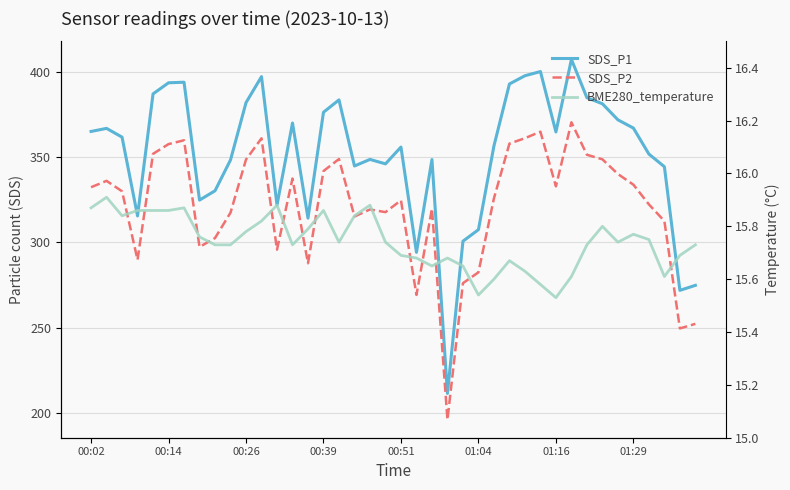

What is the sum of the SDS_P1 values at 24 and 21?

594.9